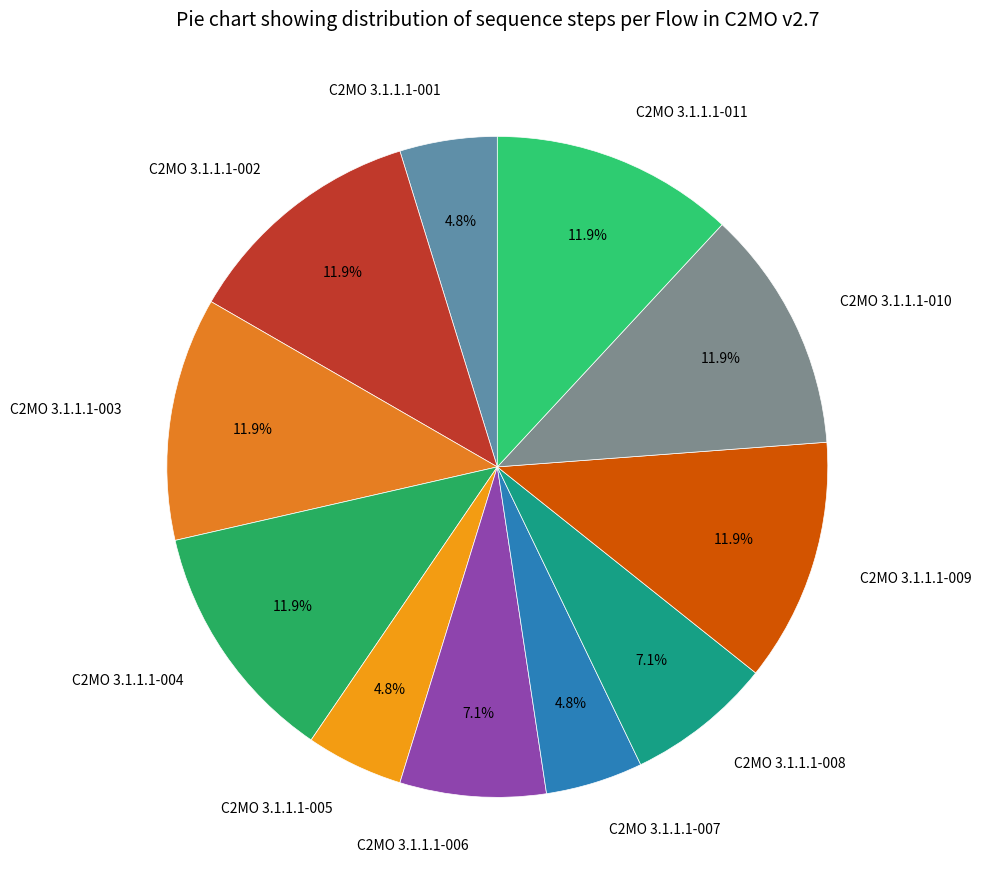

How much of the chart is everything except C2MO 3.1.1.1-007?

95.2%